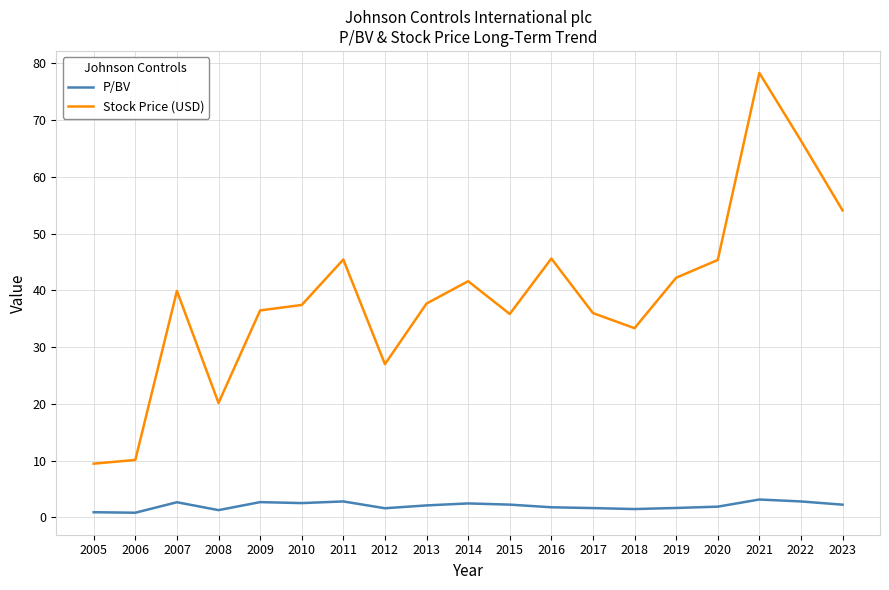

What is the minimum value shown in the chart?

0.8